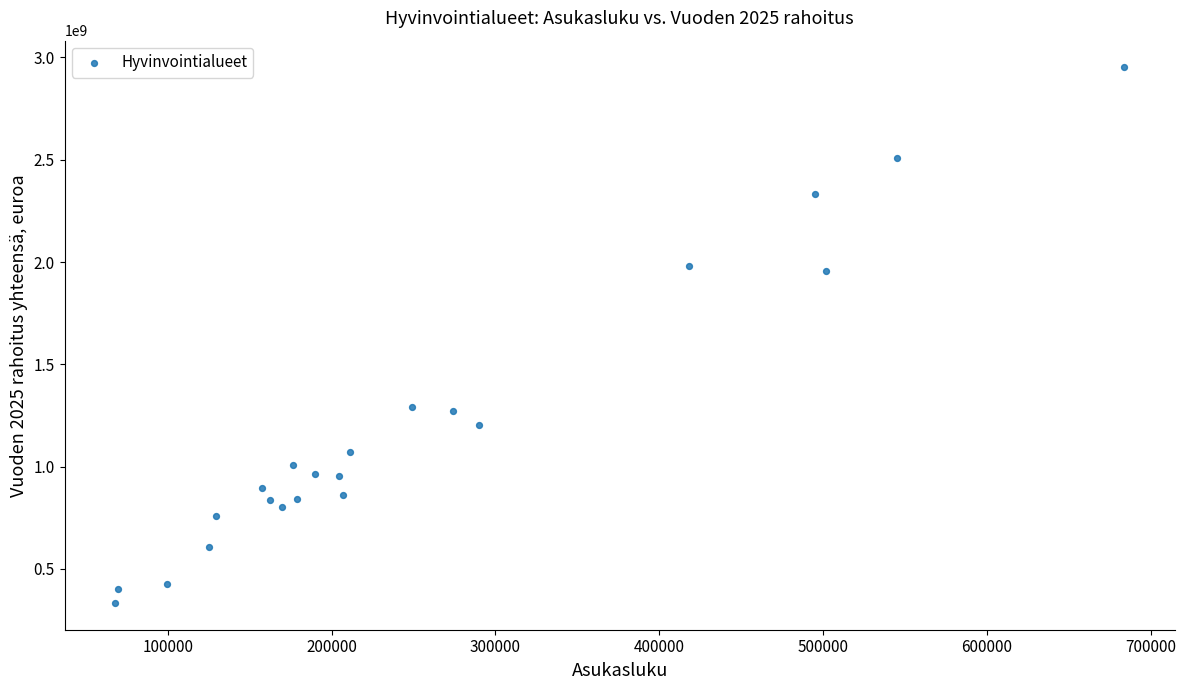

What is the range of Y values (max minus min)?

2617776934.6